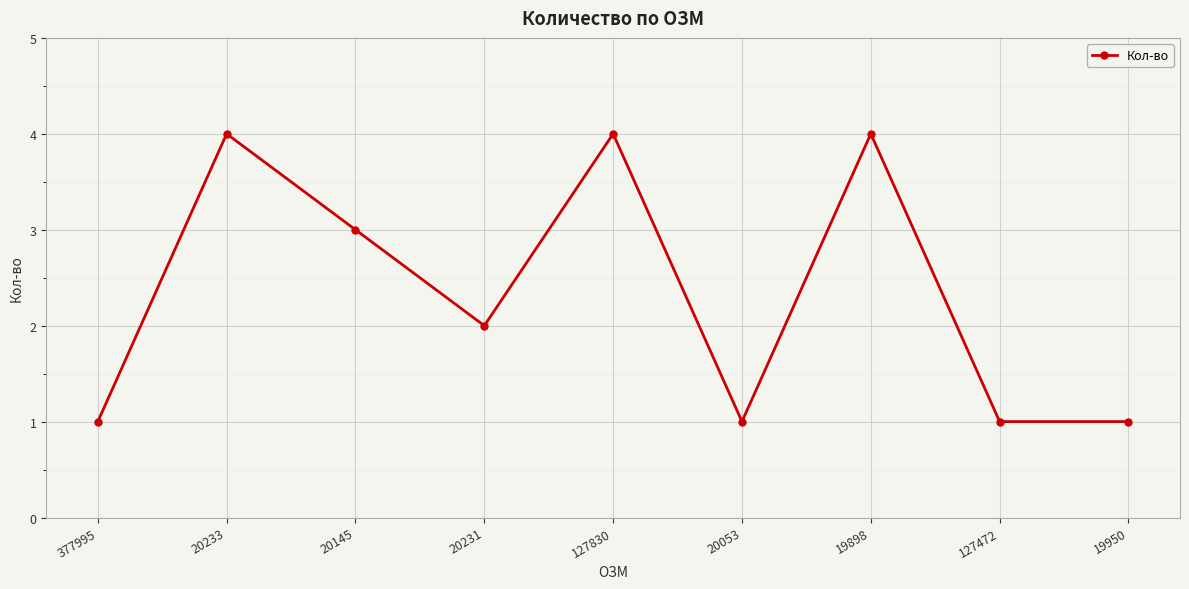

What is the value of the 8th point from the left?

1